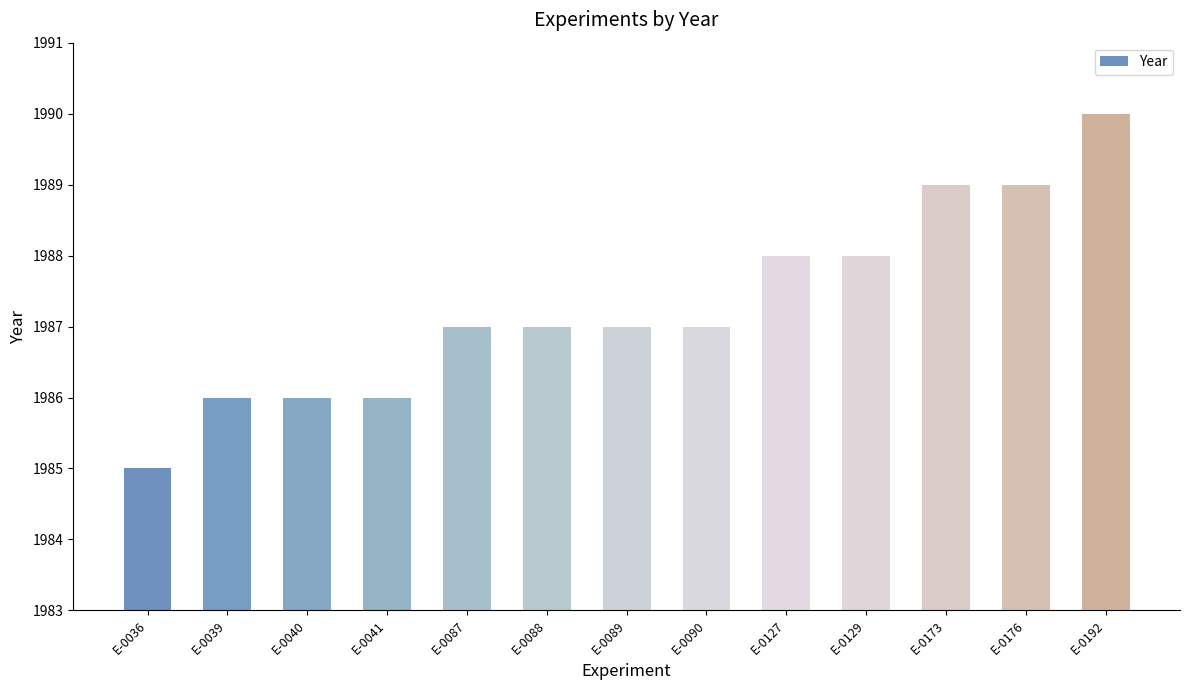

The value at E-0173 is 1033. True or false?

False